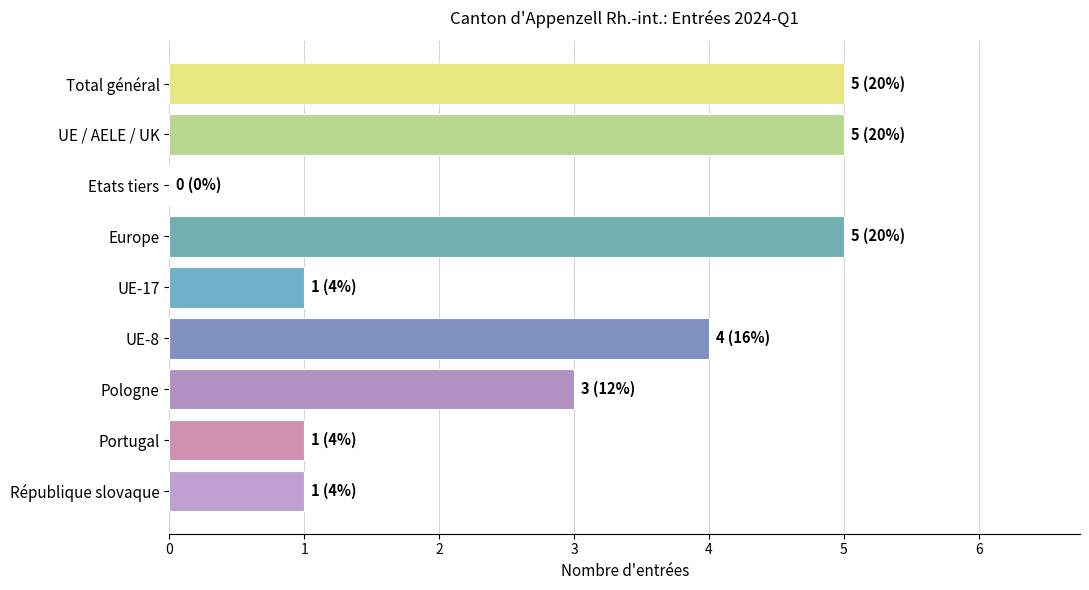

The value at Portugal is 1. True or false?

True